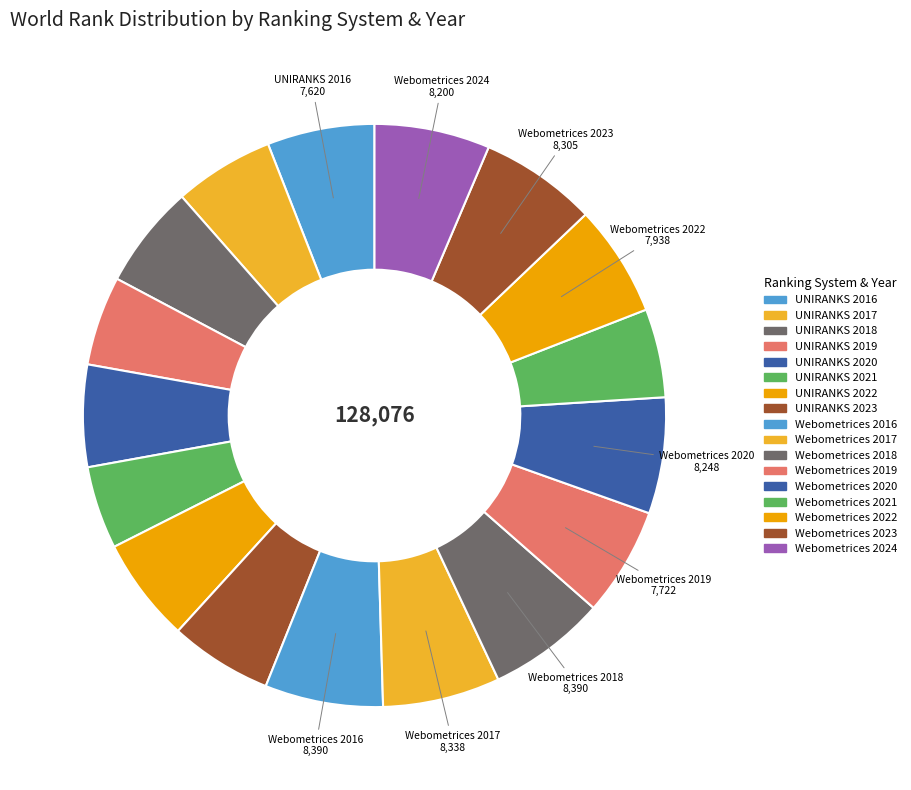

What is the total percentage of UNIRANKS 2021 and Webometrices 2018?

11.1%